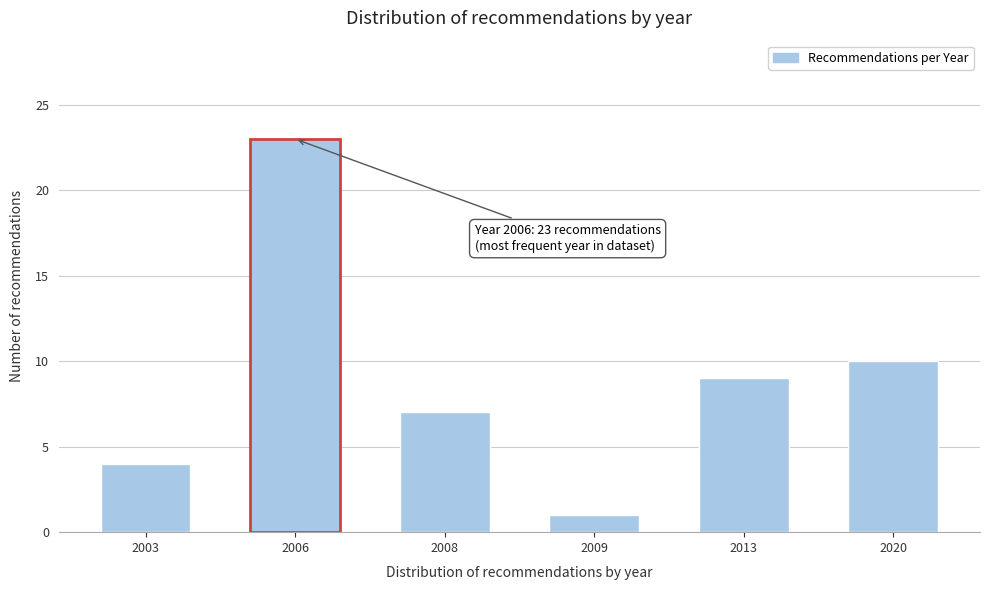

Reading right to left, transcribe all the data shown in this chart.

2020=10	2013=9	2009=1	2008=7	2006=23	2003=4